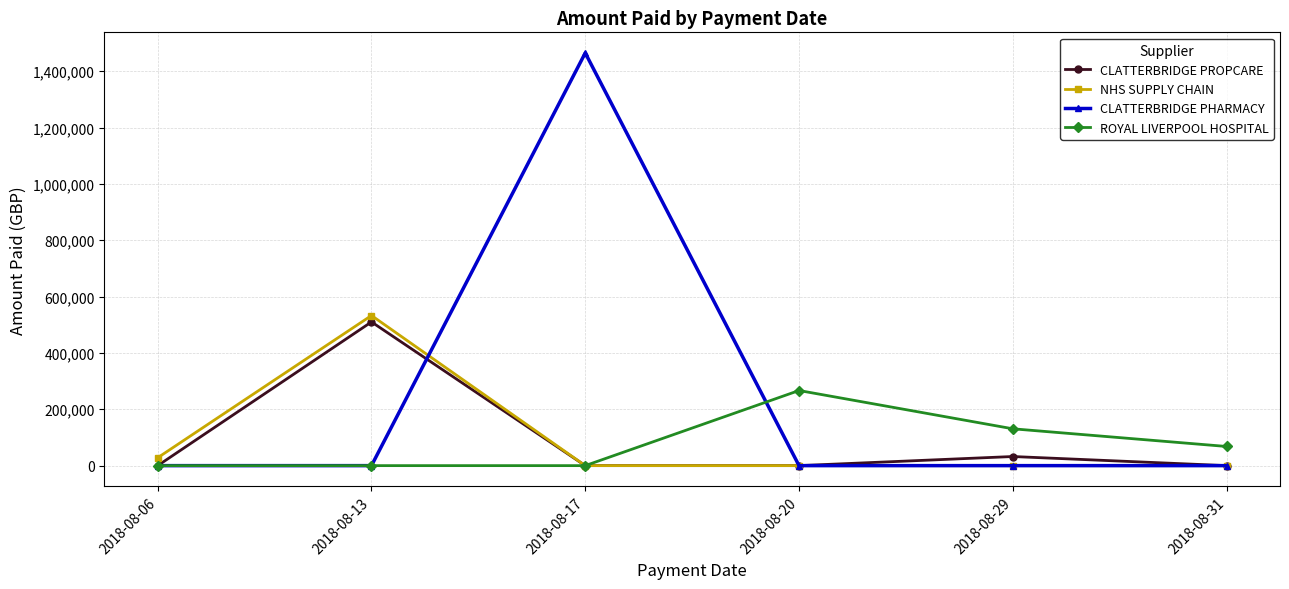

Is the value of CLATTERBRIDGE PROPCARE at 2018-08-13 greater than the value of ROYAL LIVERPOOL HOSPITAL at 2018-08-20?

Yes